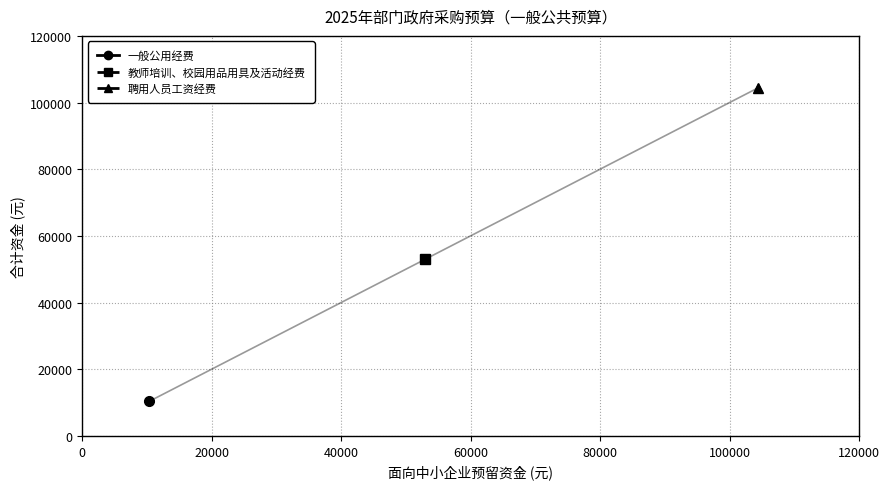

Reading left to right, extract all data points from this chart.

10380	52960	104400